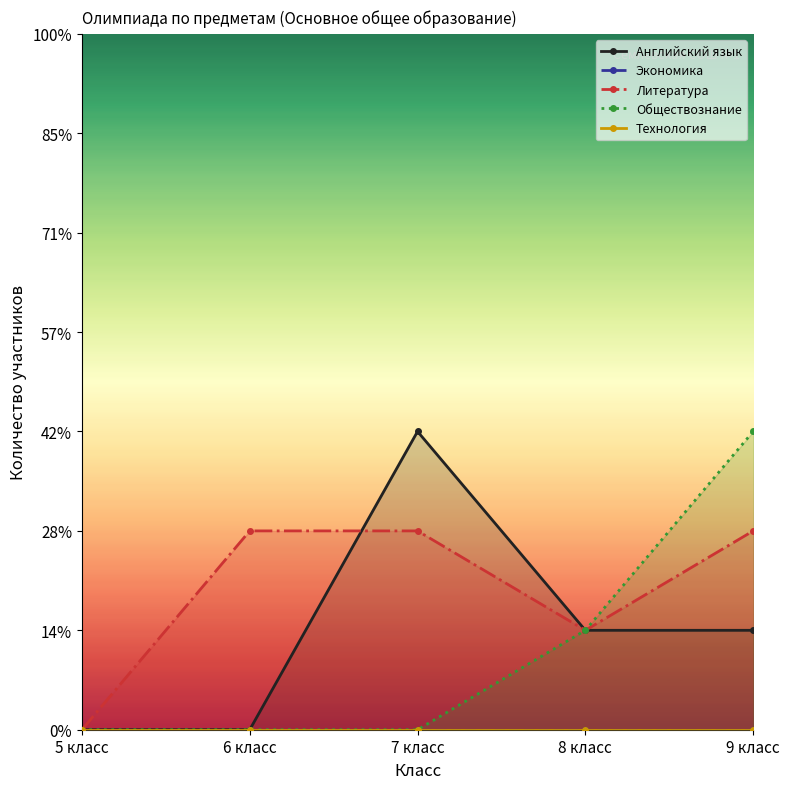

How many lines are shown in the chart?

5